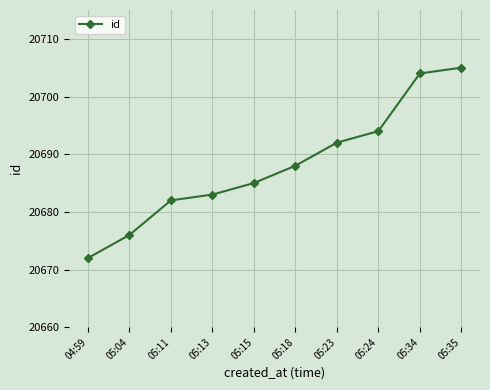

What is the difference between the maximum and minimum values?

33